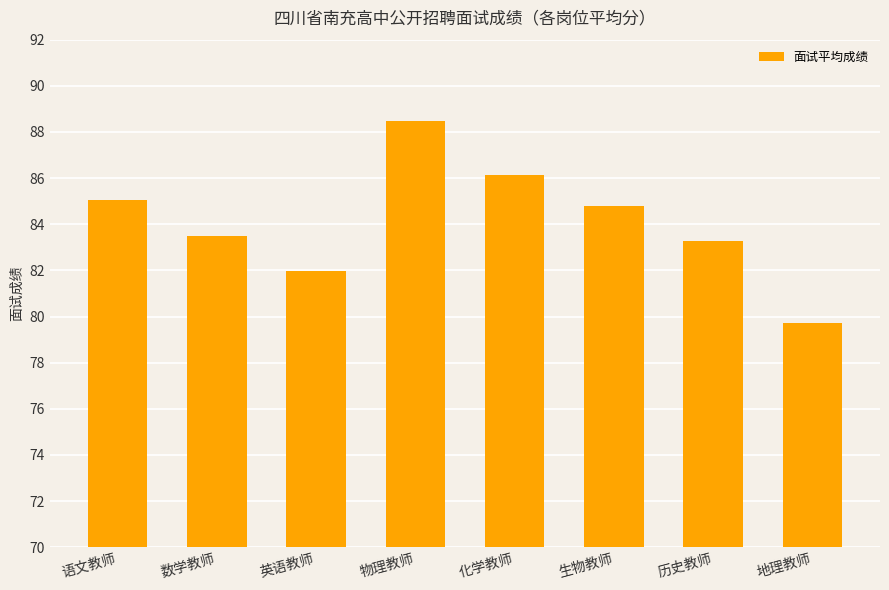

What is the greatest value displayed?

88.5